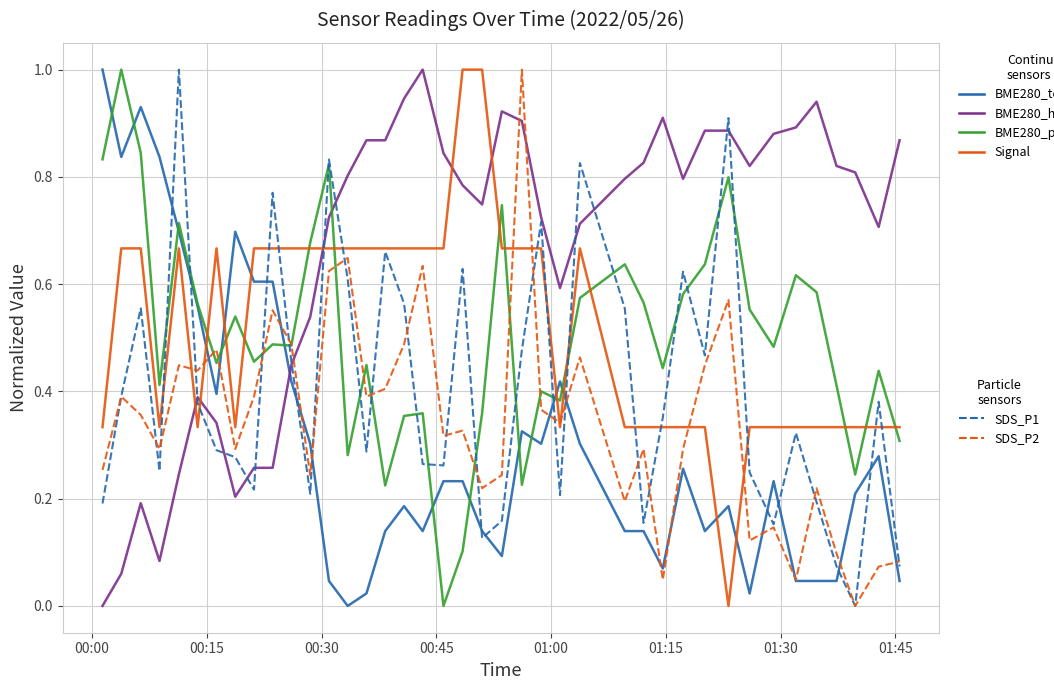

What is the maximum value shown in the chart?

1.0